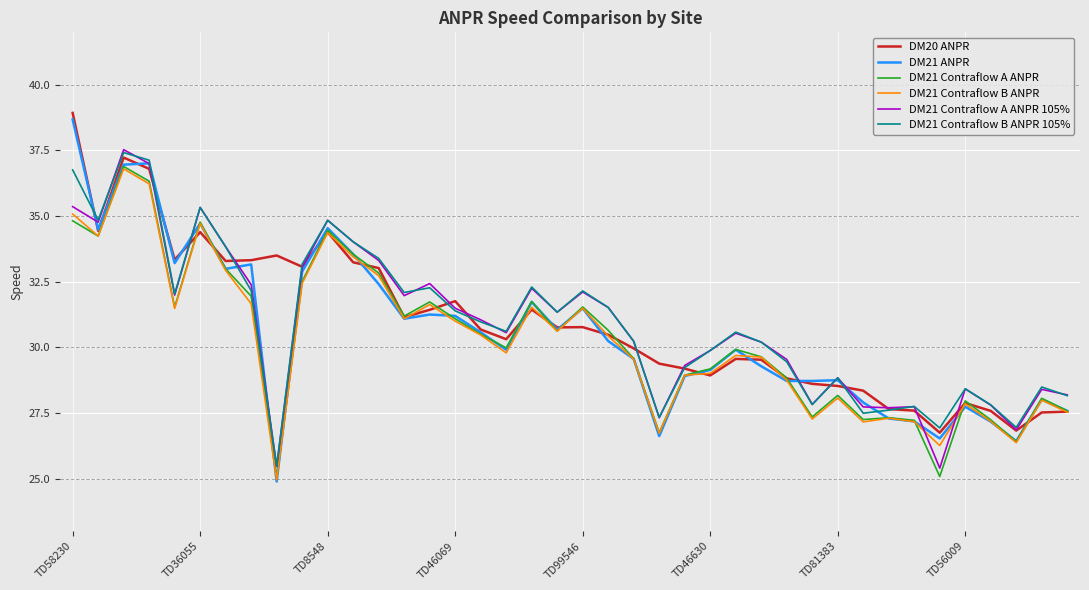

How many series are shown in this chart?

6